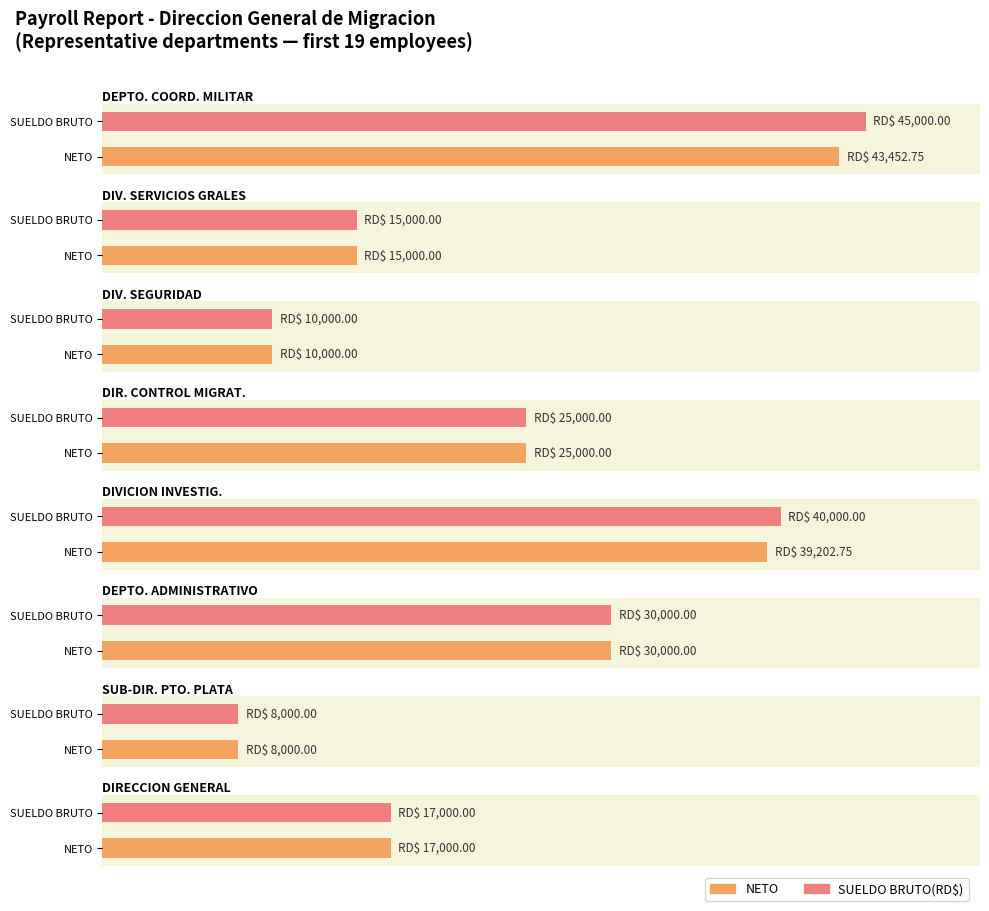

Count the number of data series in this chart.

2